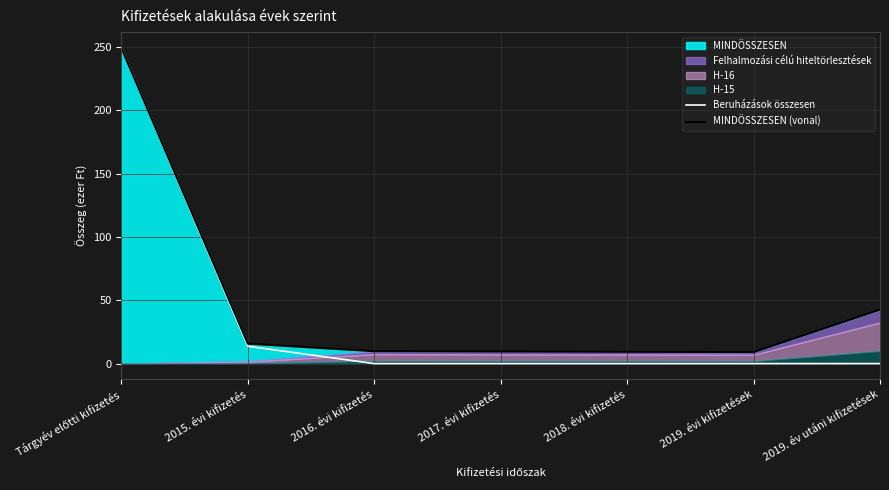

Which series has the widest spread of values?

Beruházások összesen